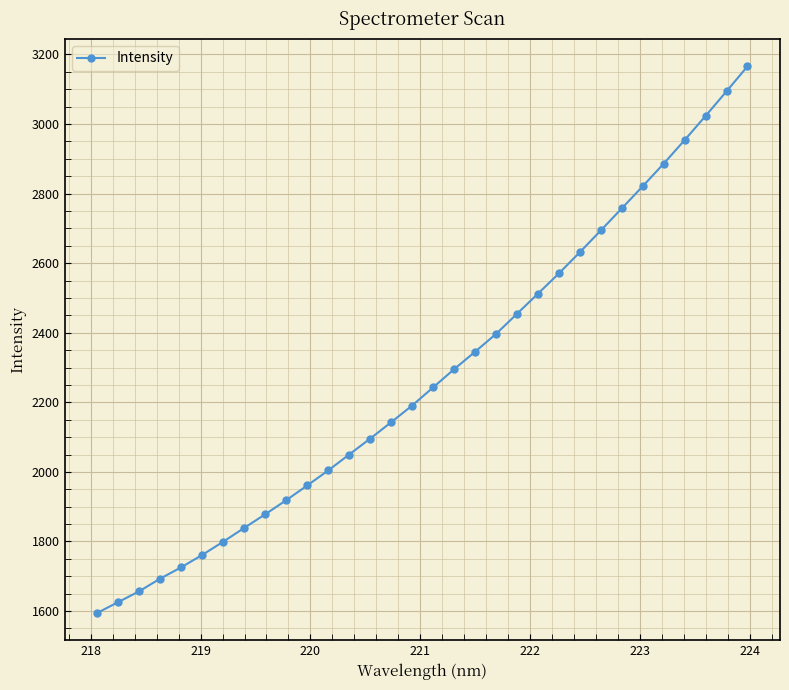

Count the number of values greater than 2242.

16